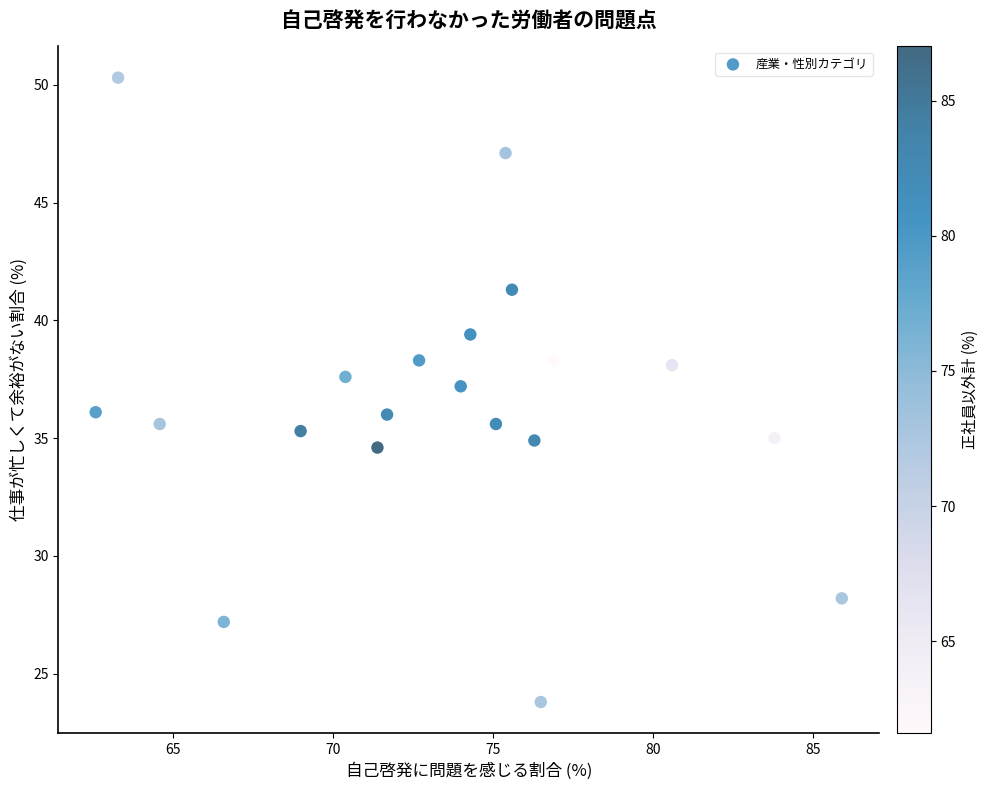

What is the range of X values (max minus min)?

23.3